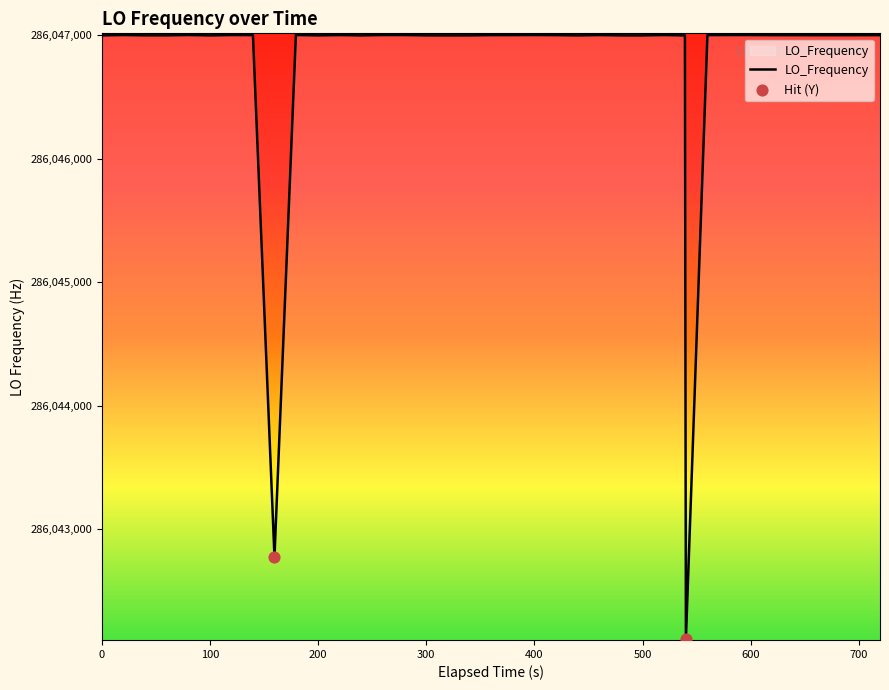

What is the smallest value displayed?

286042108.4